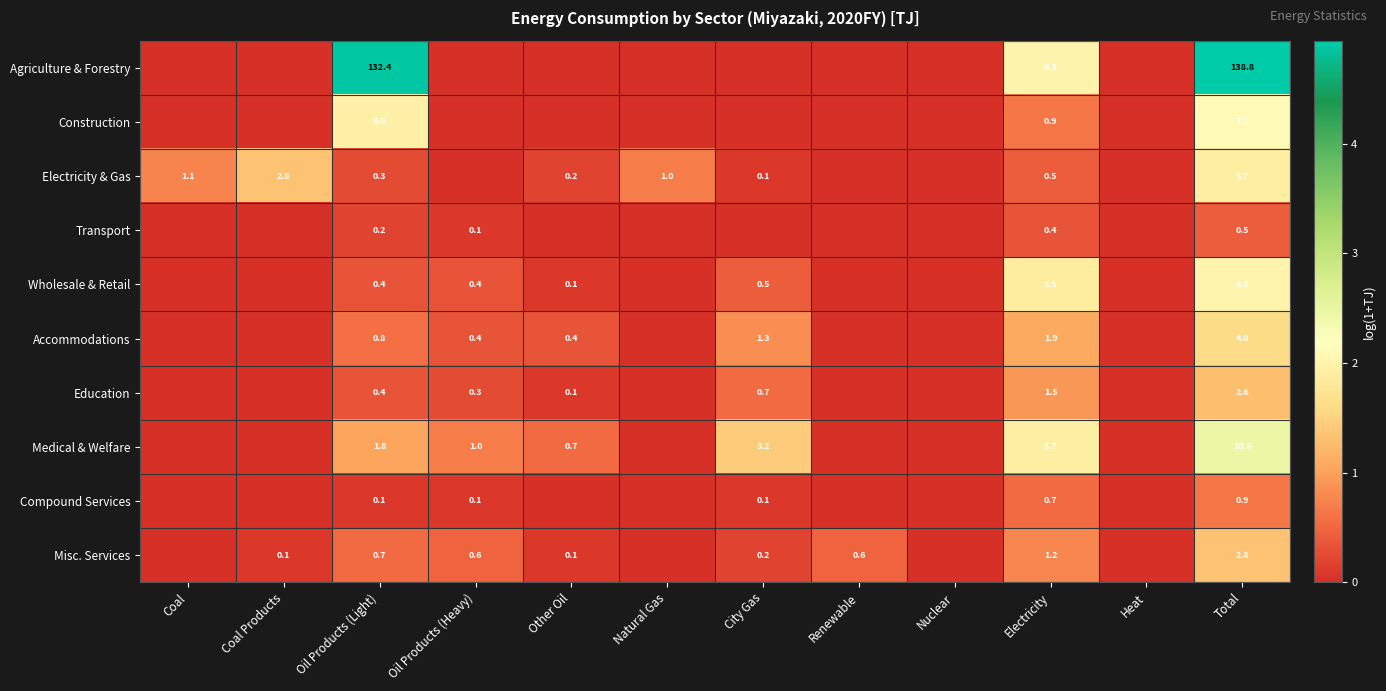

Is it true that Misc. Services equals 0.1 at Other Oil?

True